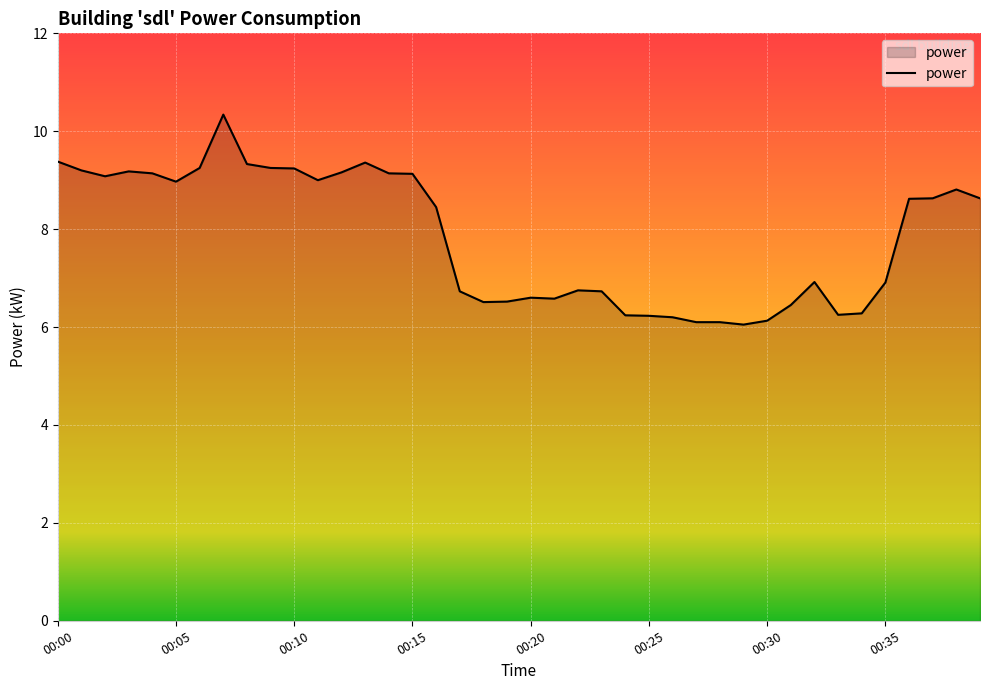

What is the average value?

7.8